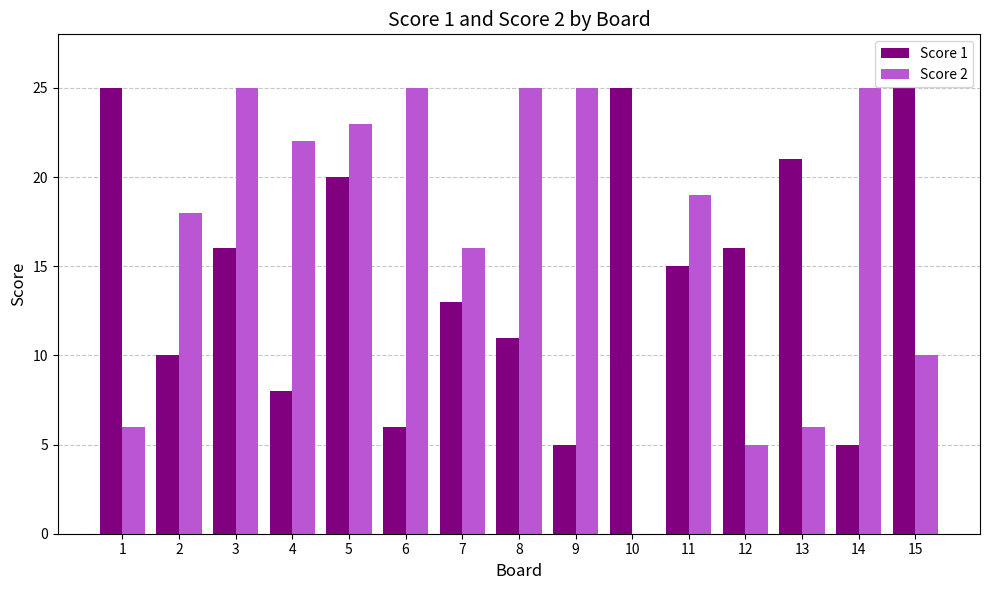

At which label is Score 1 closest to 15?

11